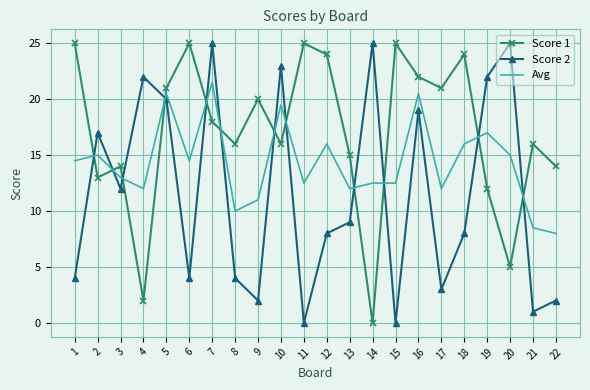

What is the minimum value for Avg?

8.0